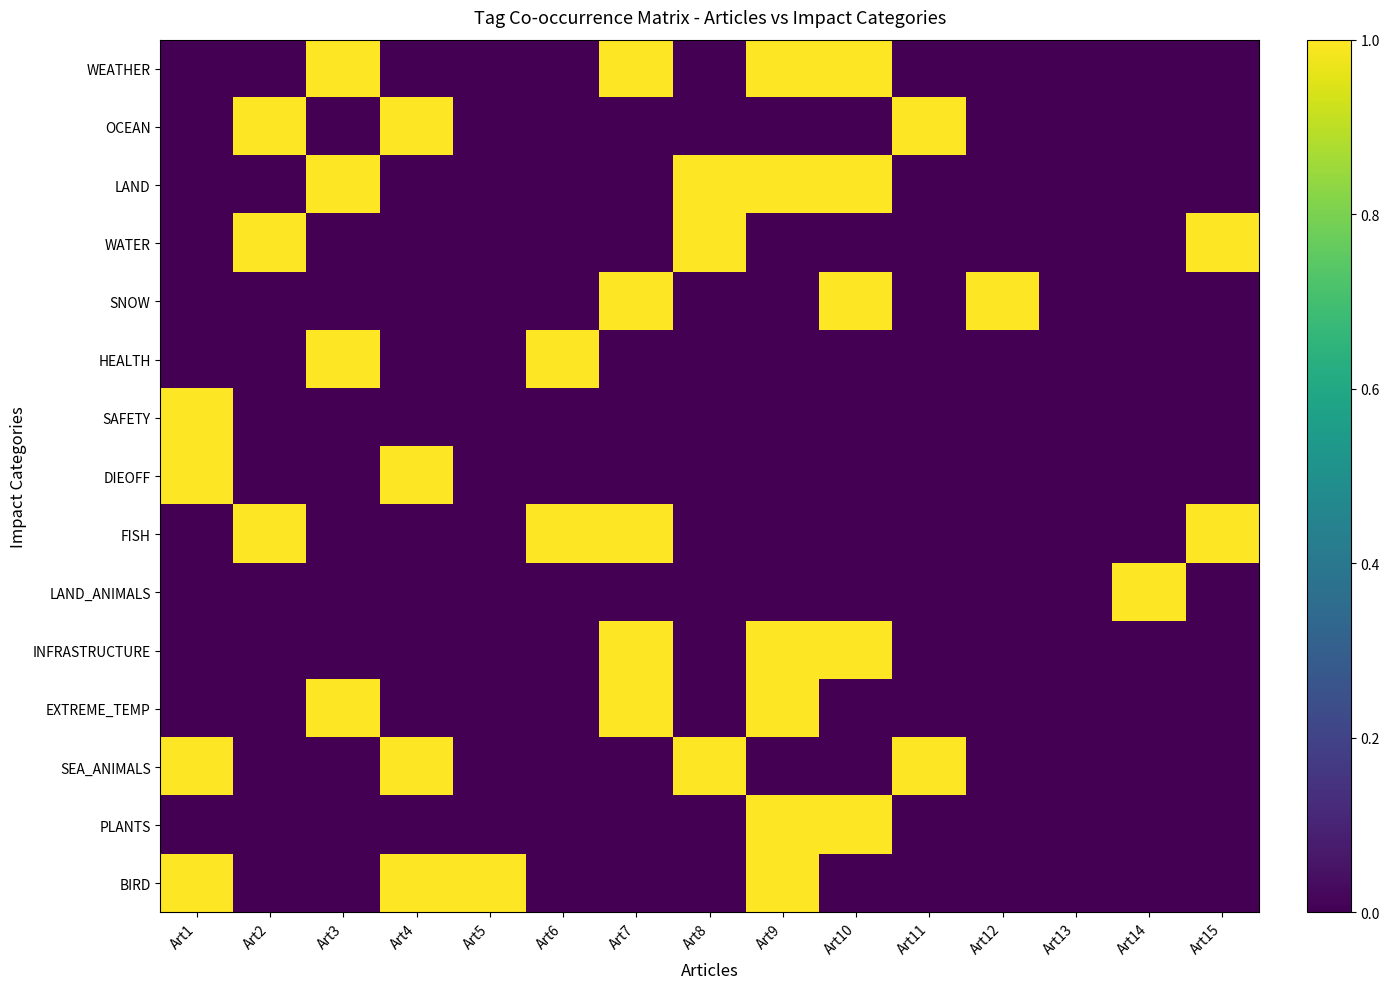

What is the sum of all SNOW values?

3